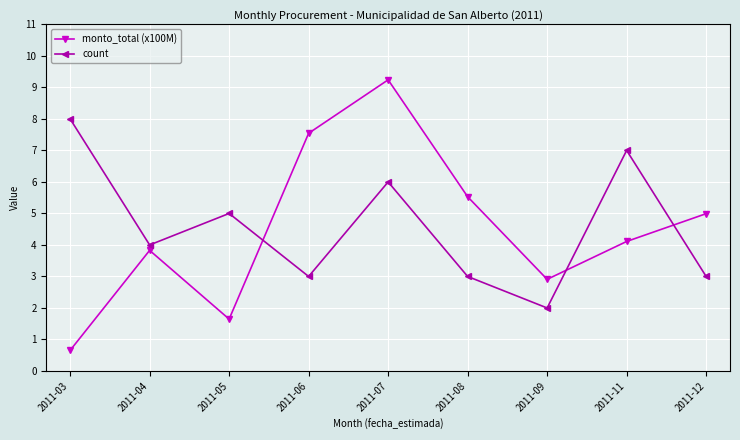

What are all the series names shown in the legend?

monto_total (x100M), count